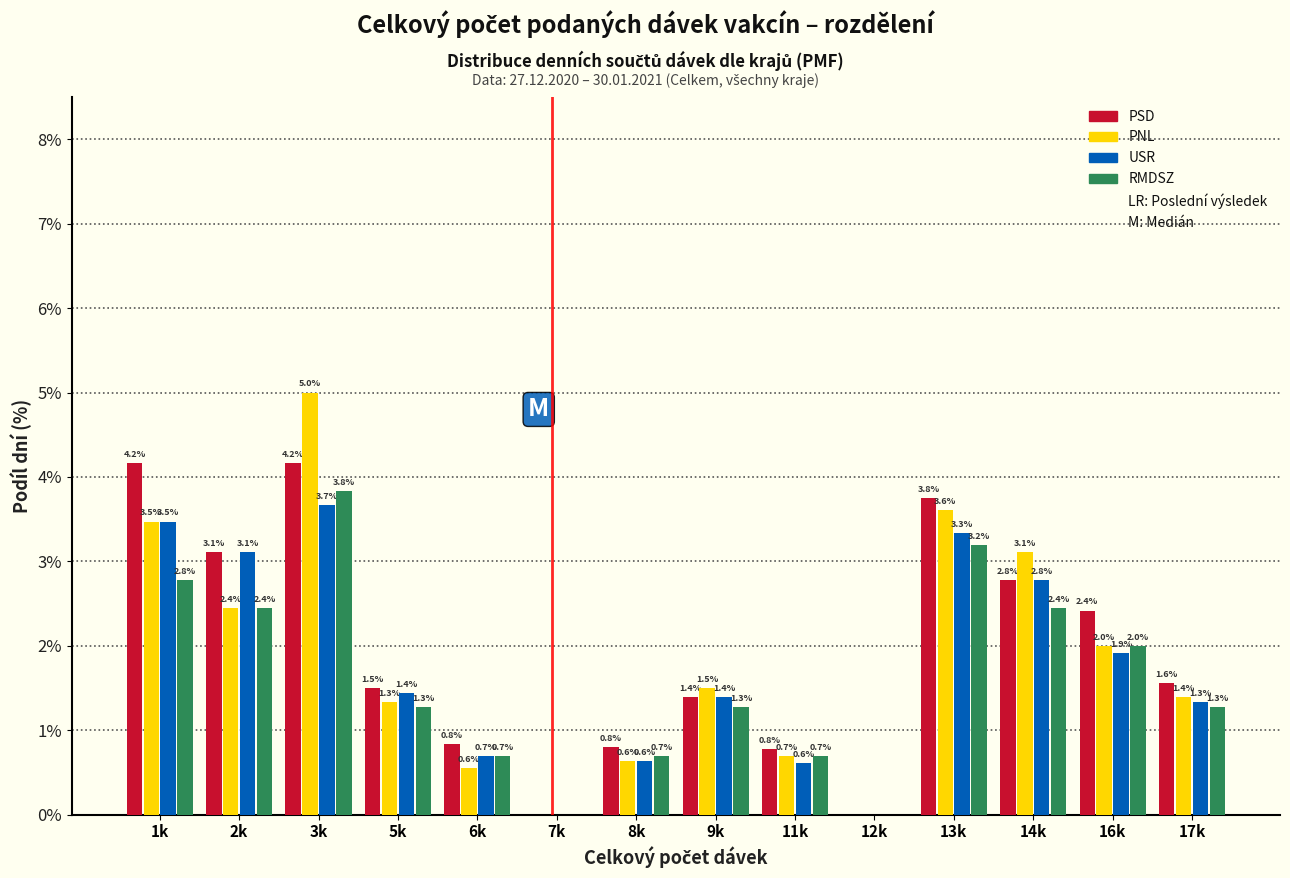

Between 3k and 5k, which series saw the biggest shift?

PNL